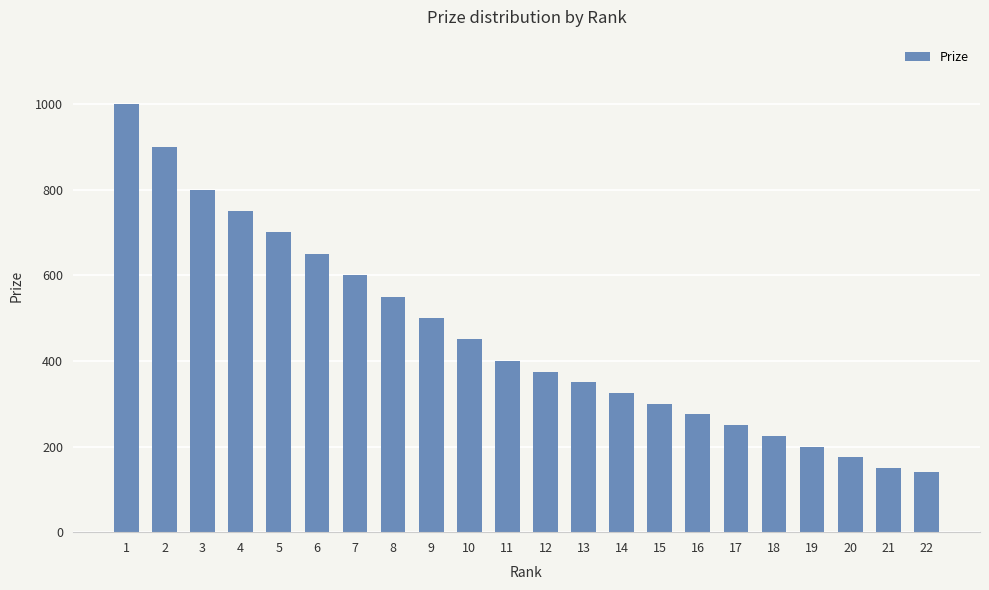

What is the change in value from 5 to 6?

-50